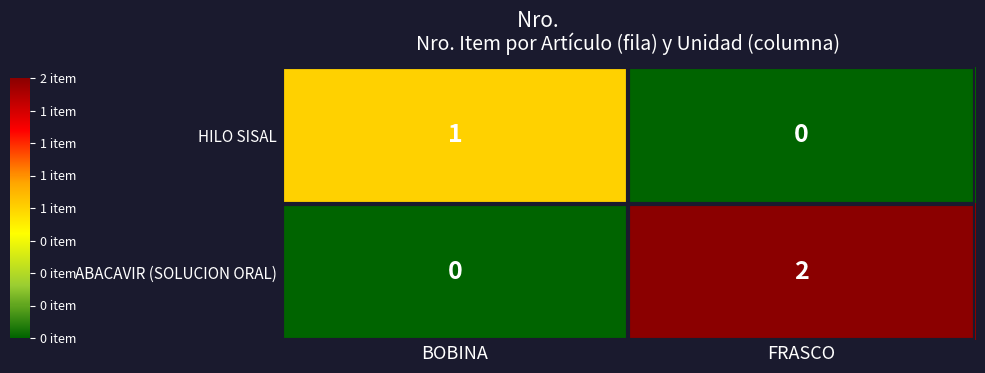

Reading right to left, what are all the values shown in this chart?

HILO SISAL: FRASCO=0	BOBINA=1
ABACAVIR (SOLUCION ORAL): FRASCO=2	BOBINA=0